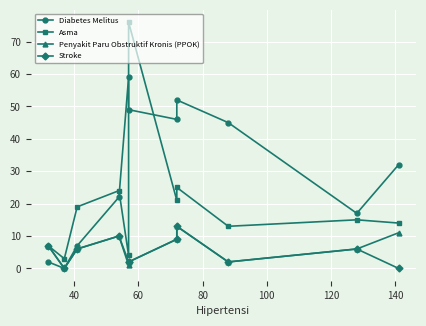

What is the average value of the Diabetes Melitus series?

30